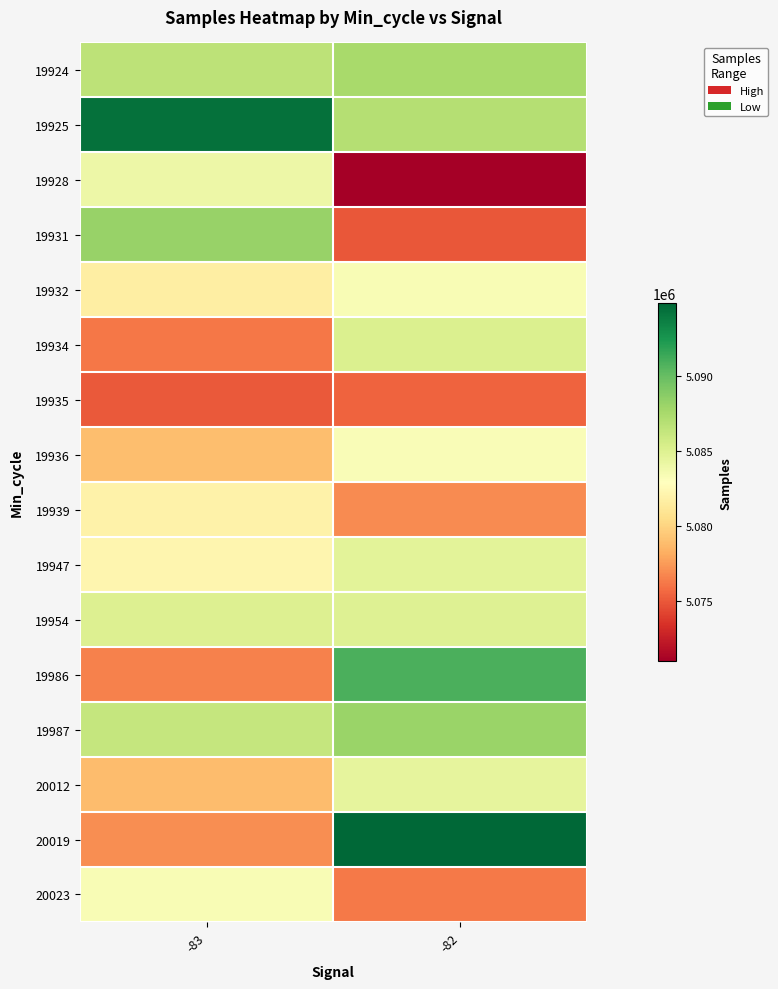

How many series are shown in this chart?

16